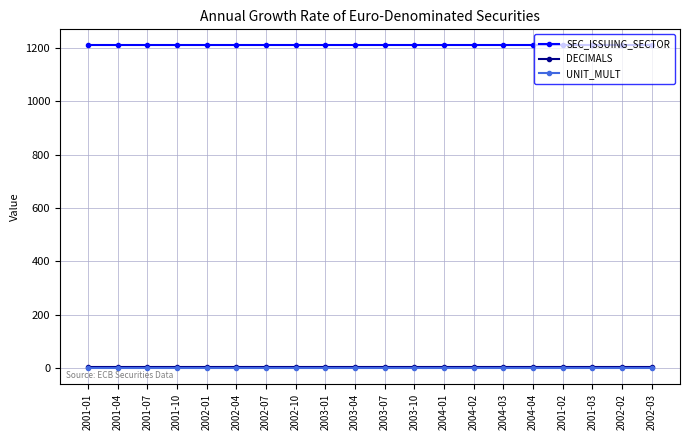

What is the label of the 7th point from the right?

2004-02